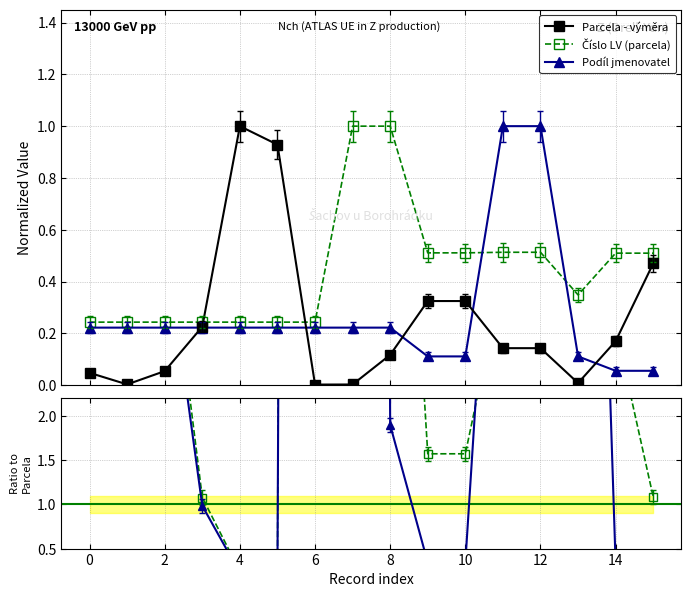

True or false: Číslo LV (parcela) and Parcela - výměra cross at least once.

True